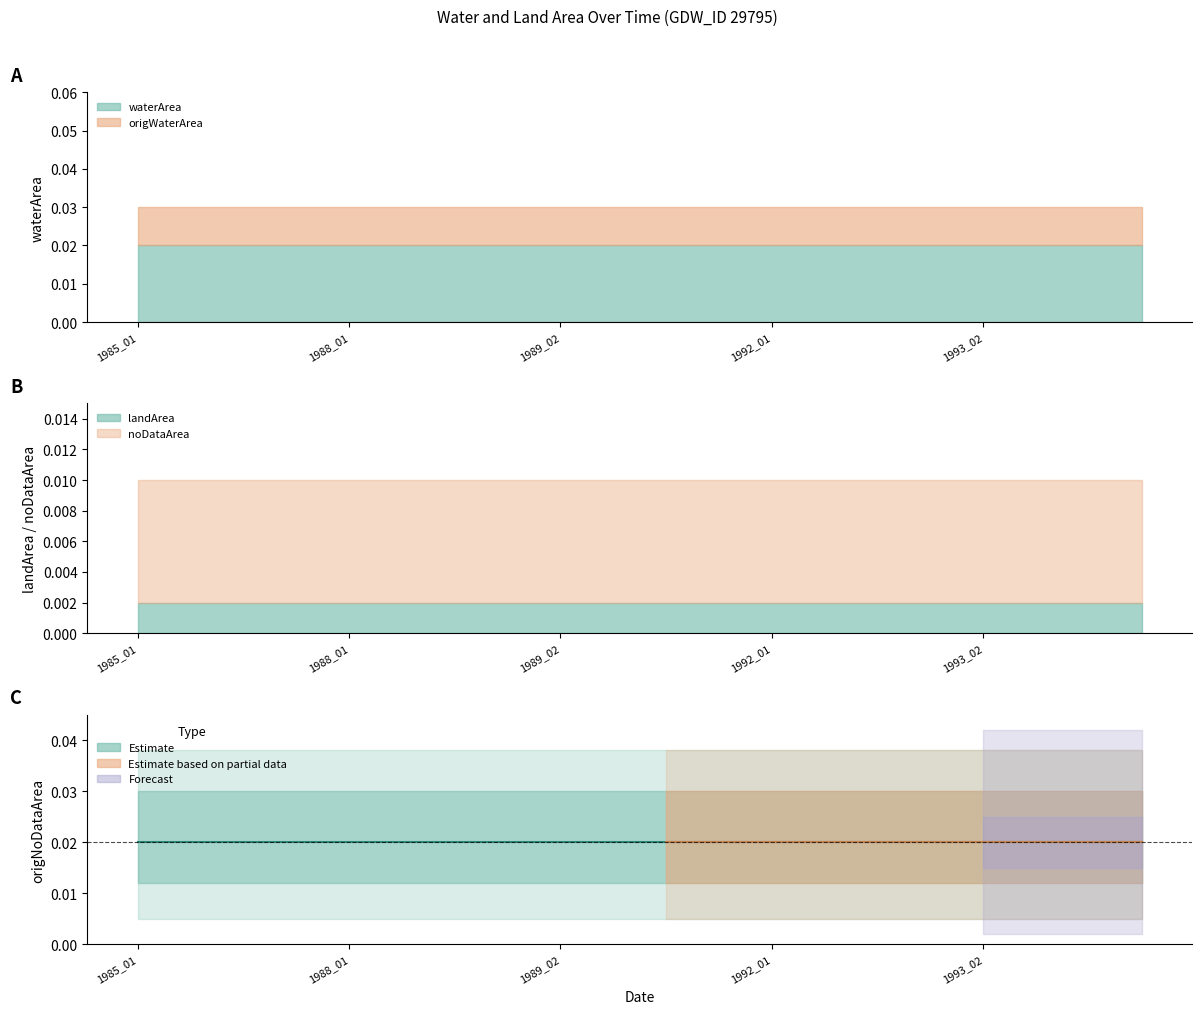

True or false: noDataArea and waterArea intersect in this chart.

False